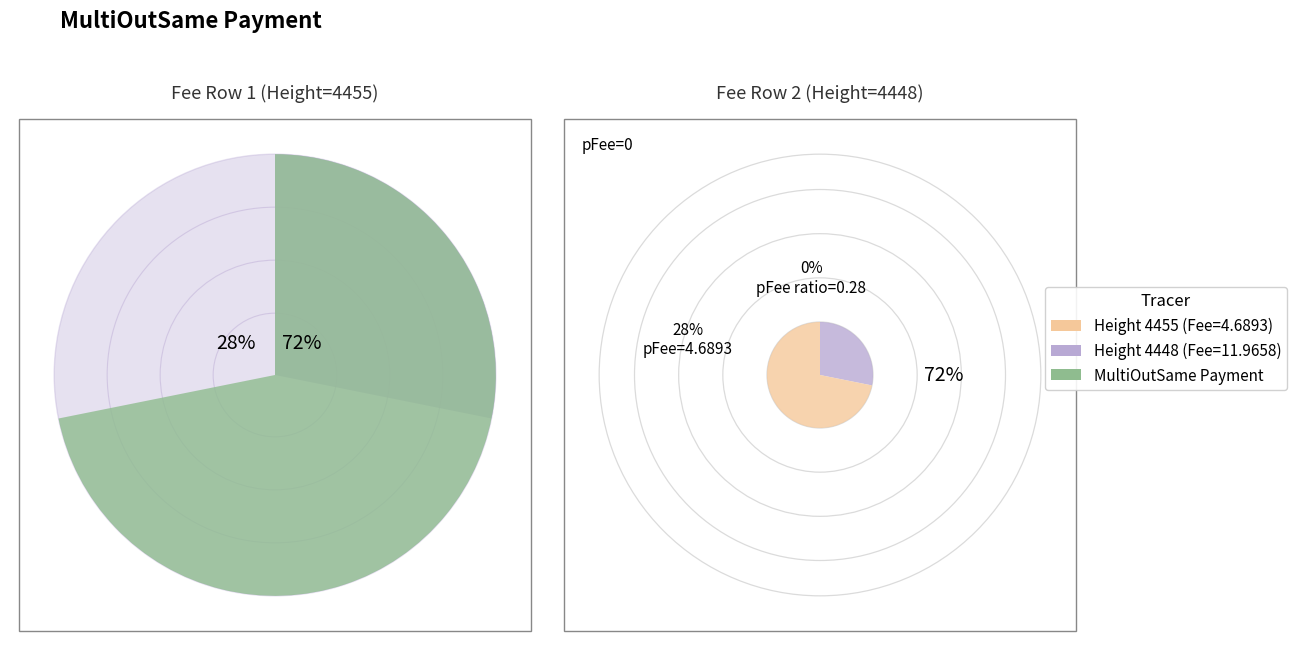

What percentage do 4448 and 4455 together represent?

100.0%